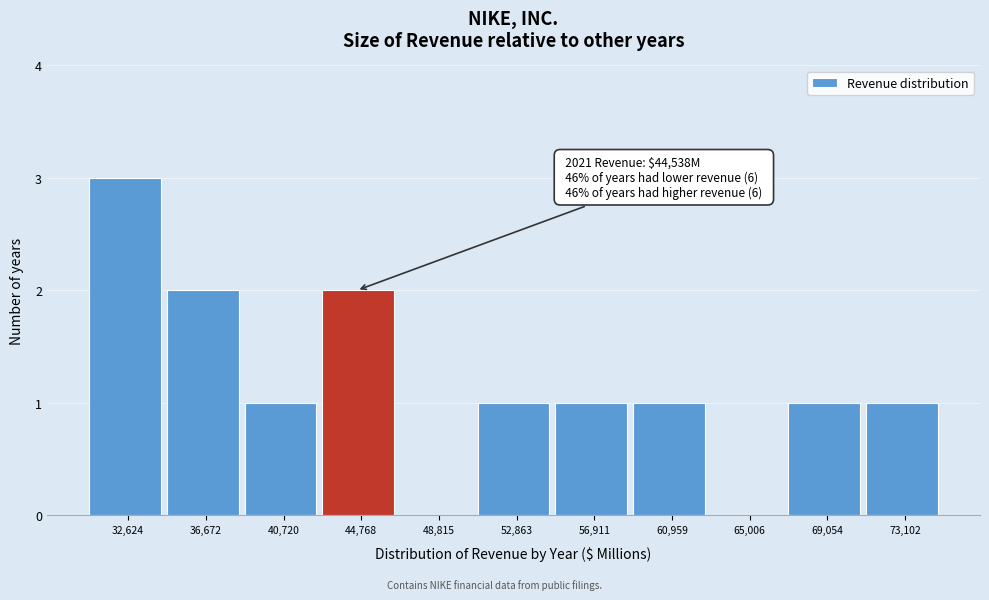

Over which range of the x-axis is the bar tallest?

30500 to 34500